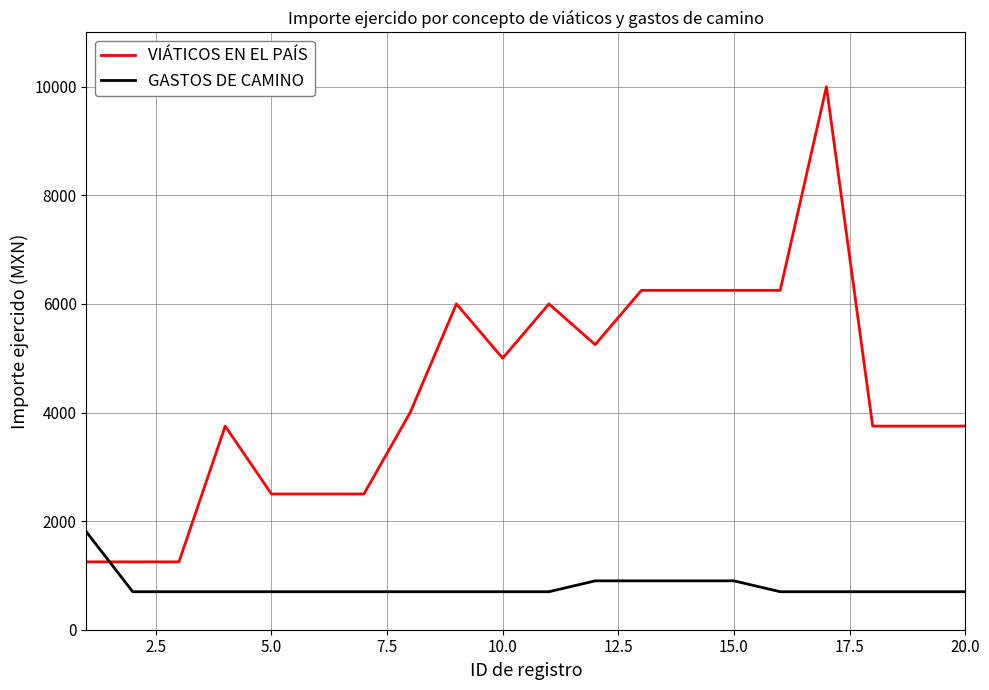

What is the greatest value displayed?

10000